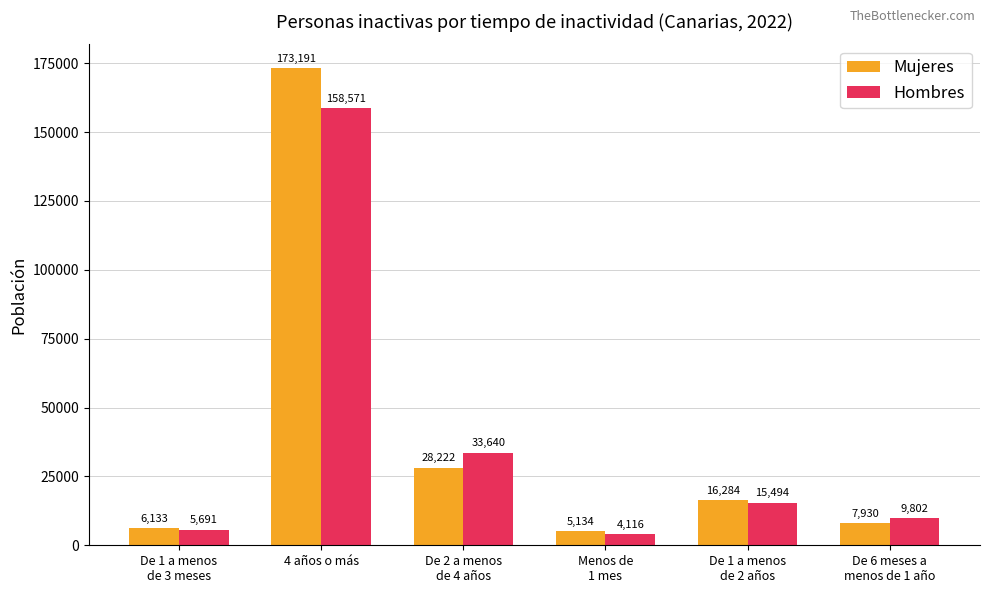

How many distinct data groups are displayed?

2